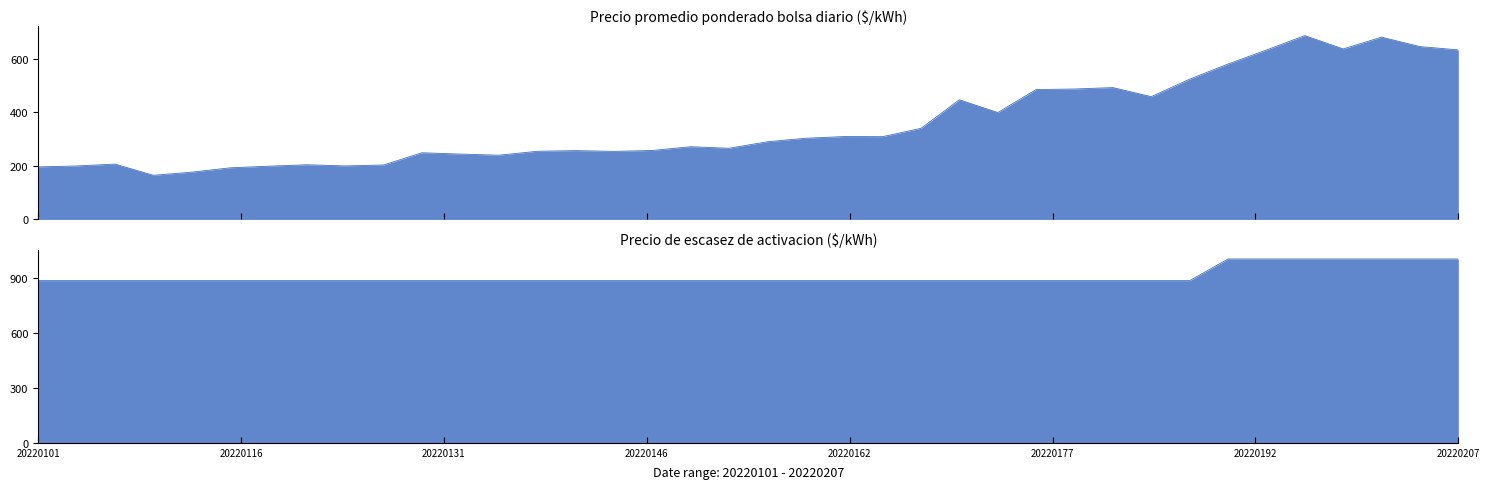

Where is Precio de escasez de activacion nearest to the value 944?

2022-01